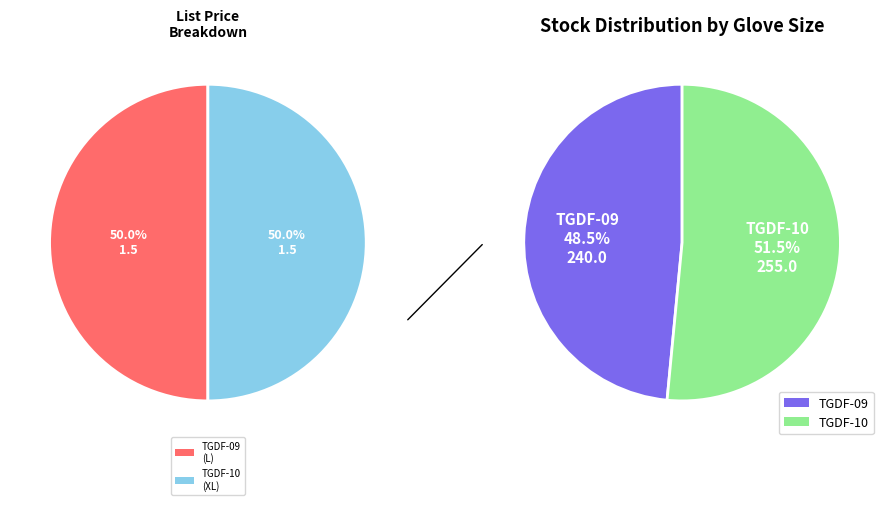

Combined, what portion of the pie is TGDF-10 and TGDF-09?

100.0%